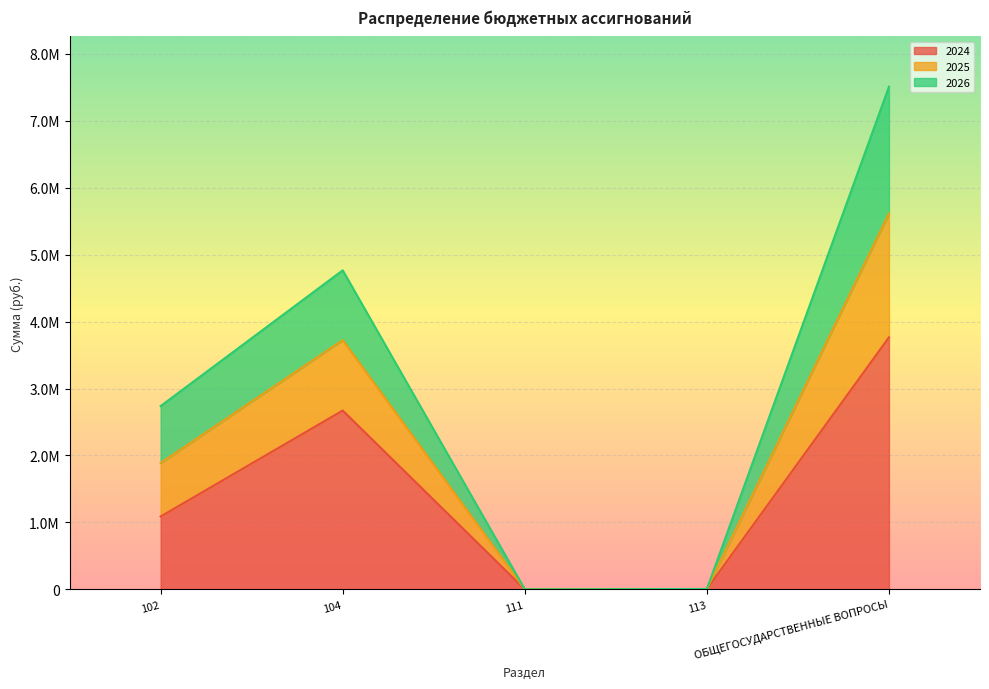

What are all the series names shown in the legend?

2024, 2025, 2026